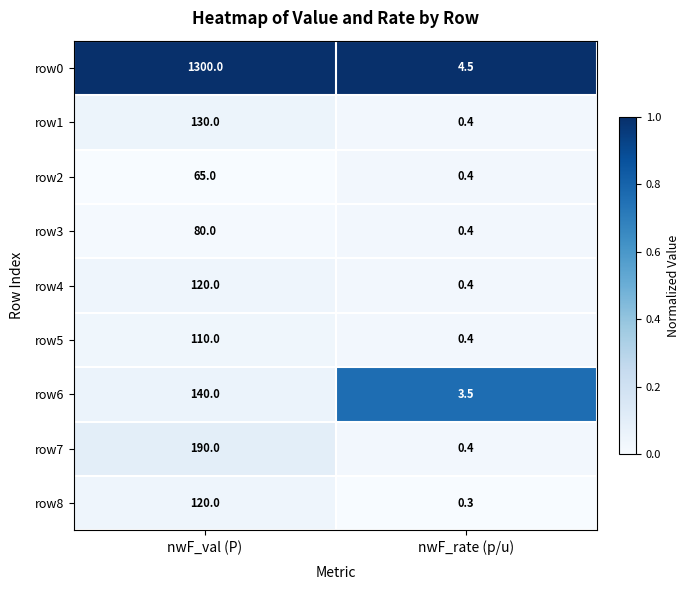

Which series has the largest total across all categories?

row0